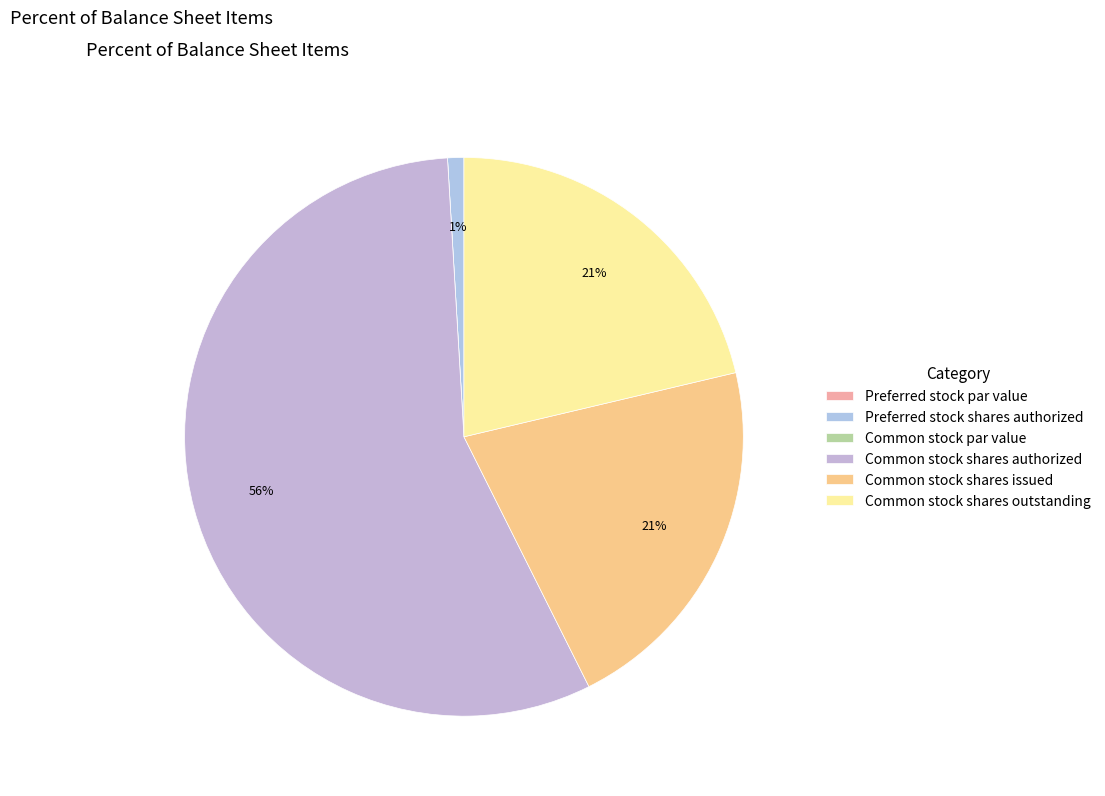

Does Common stock shares authorized represent more than half of the total?

Yes